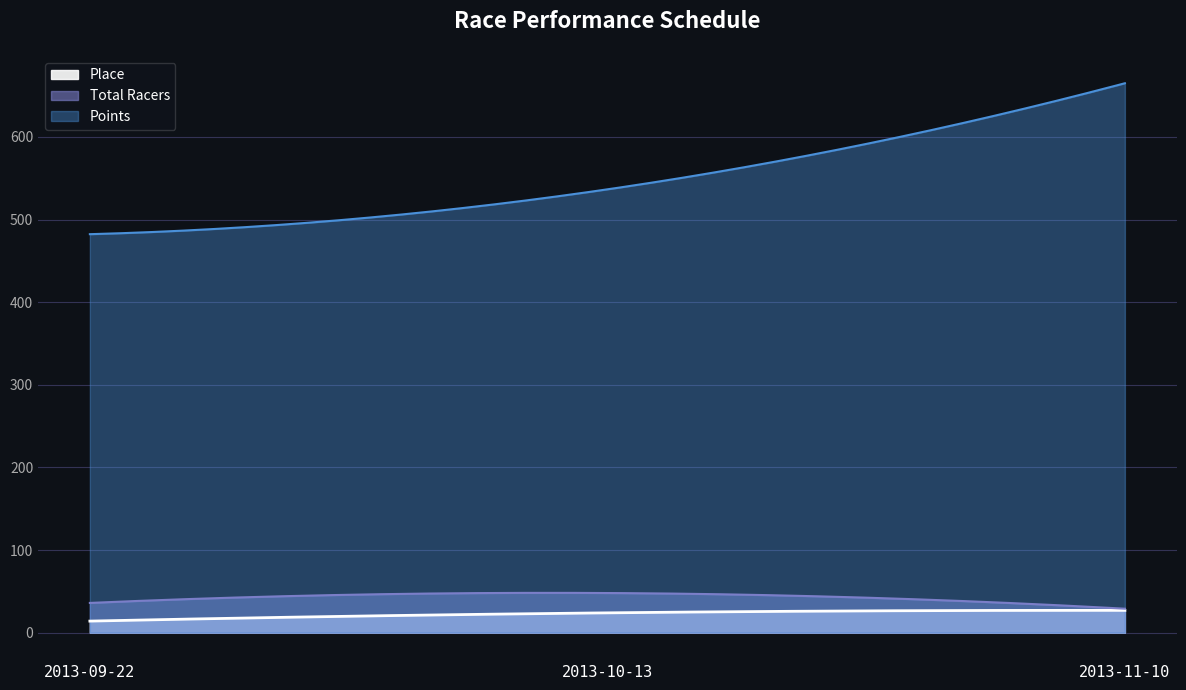

Is it true that Place equals 24.0 at 2013-10-13?

True